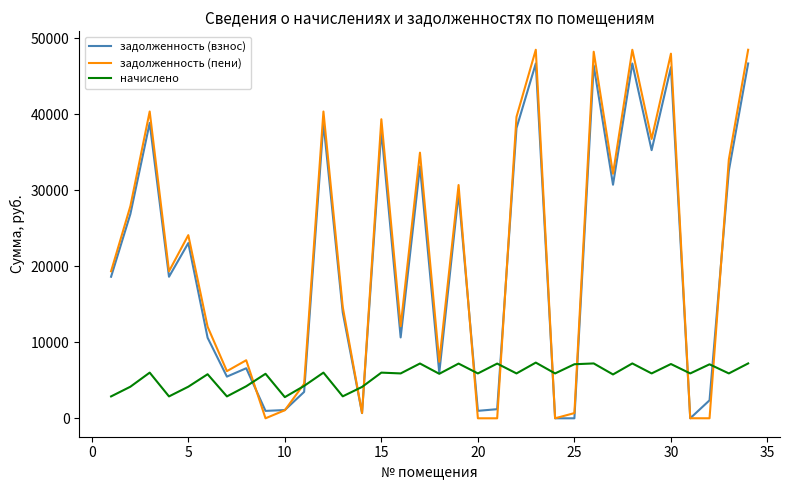

Which series has the widest spread of values?

задолженность (пени)